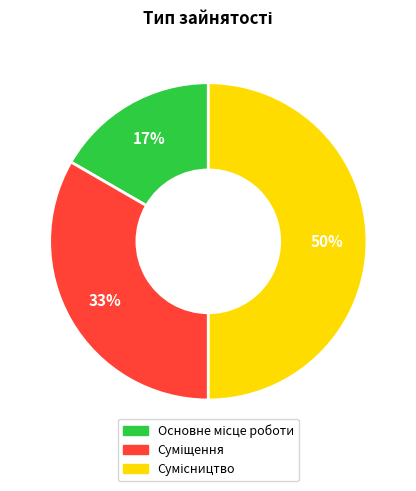

To the nearest percent, what is the difference between the largest and smallest slice percentages?

33%